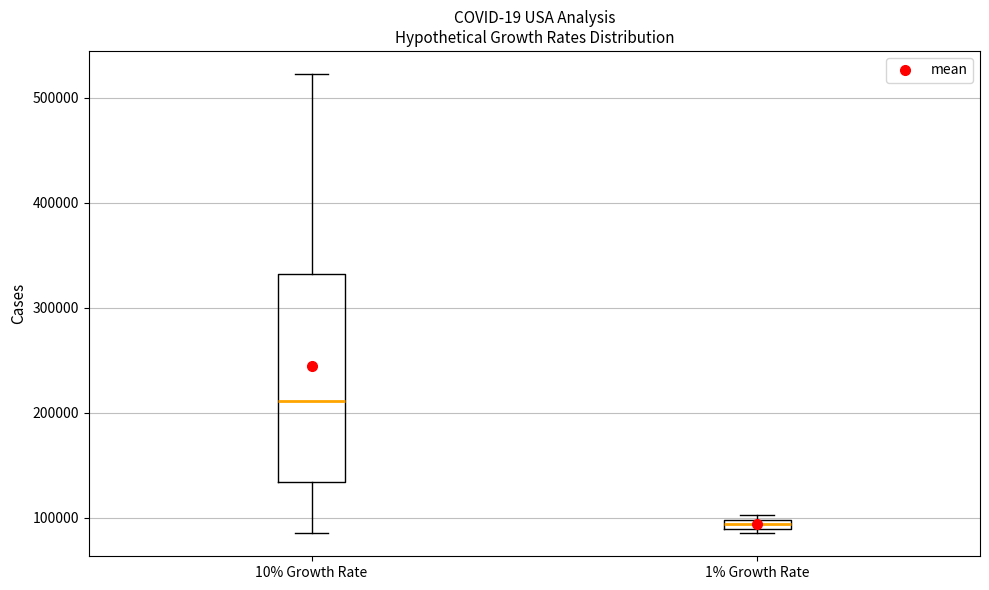

Comparing the boxes themselves (not the whiskers), which one is the tallest?

10% Growth Rate